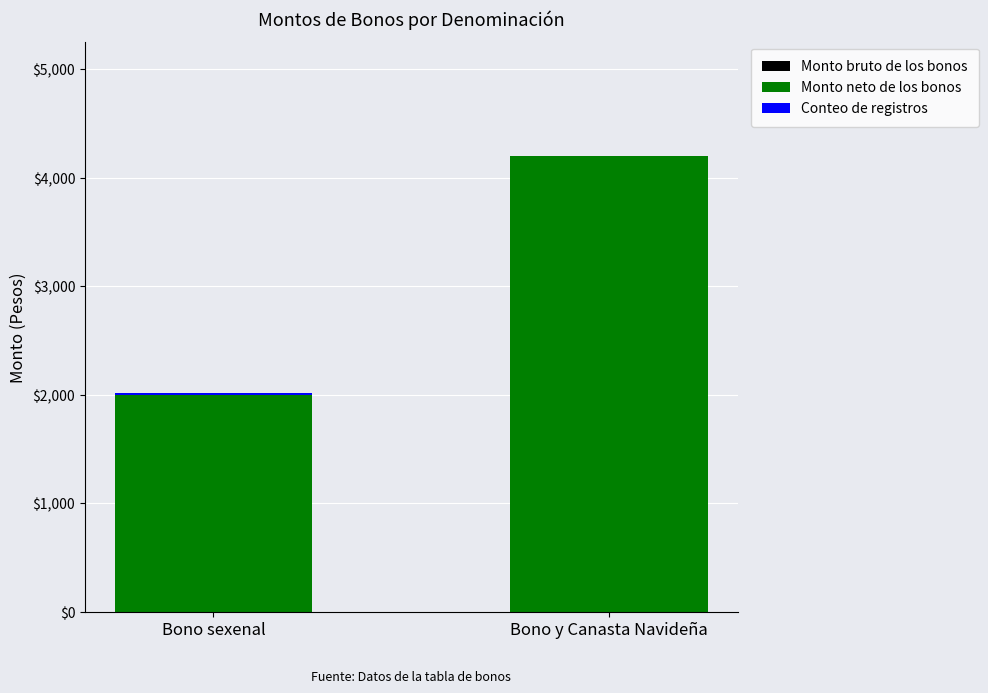

The Monto neto de los bonos series shows 2548 at Bono y Canasta Navideña. True or false?

False